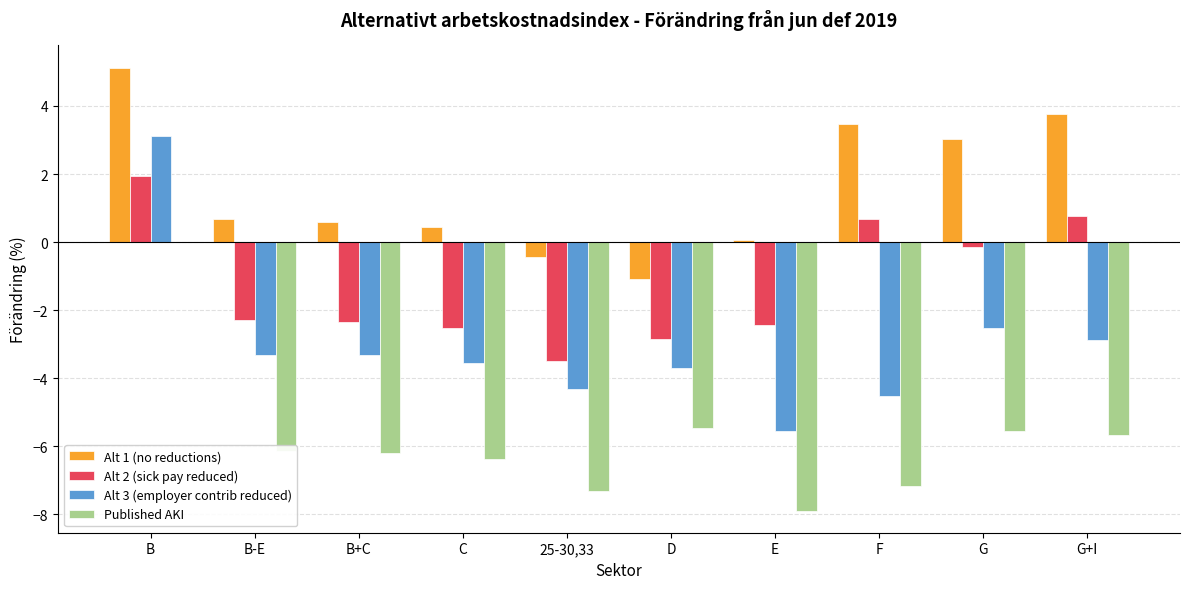

What is the highest value of the Alt 2 (sick pay reduced) series?

1.9